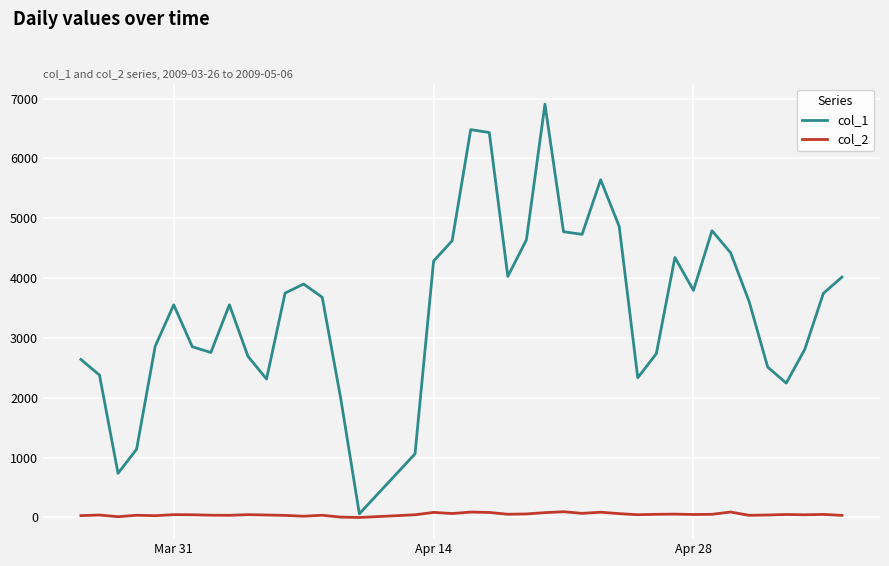

Rank the series by their maximum value, from highest to lowest.

col_1, col_2